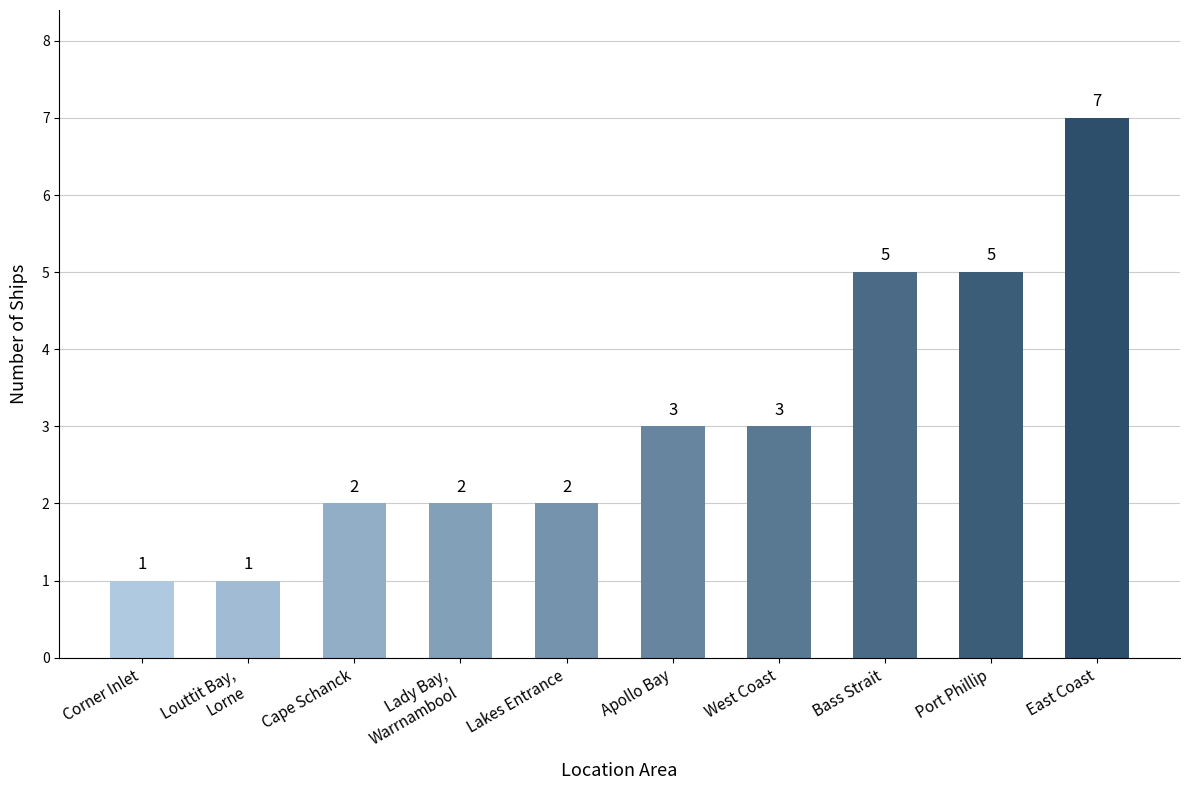

What is the change in value from Bass Strait to East Coast?

+2